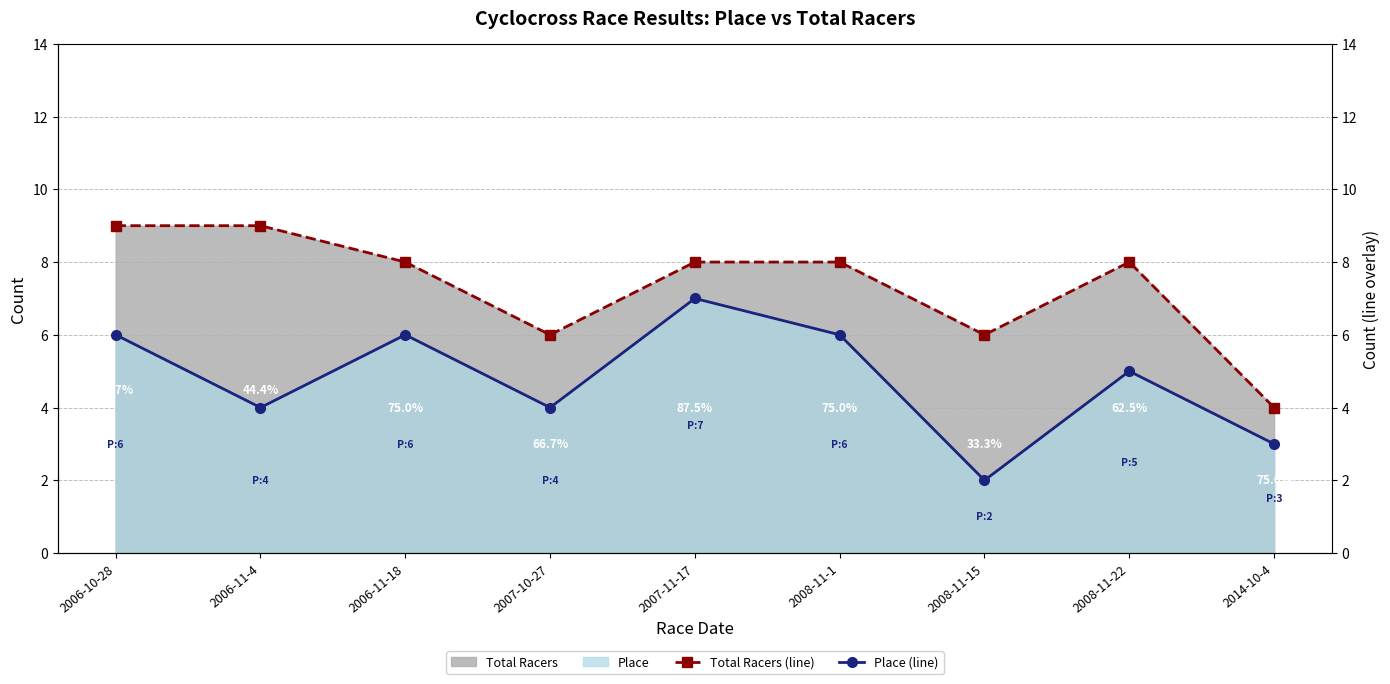

How many data points in Place (line) are above 5?

4